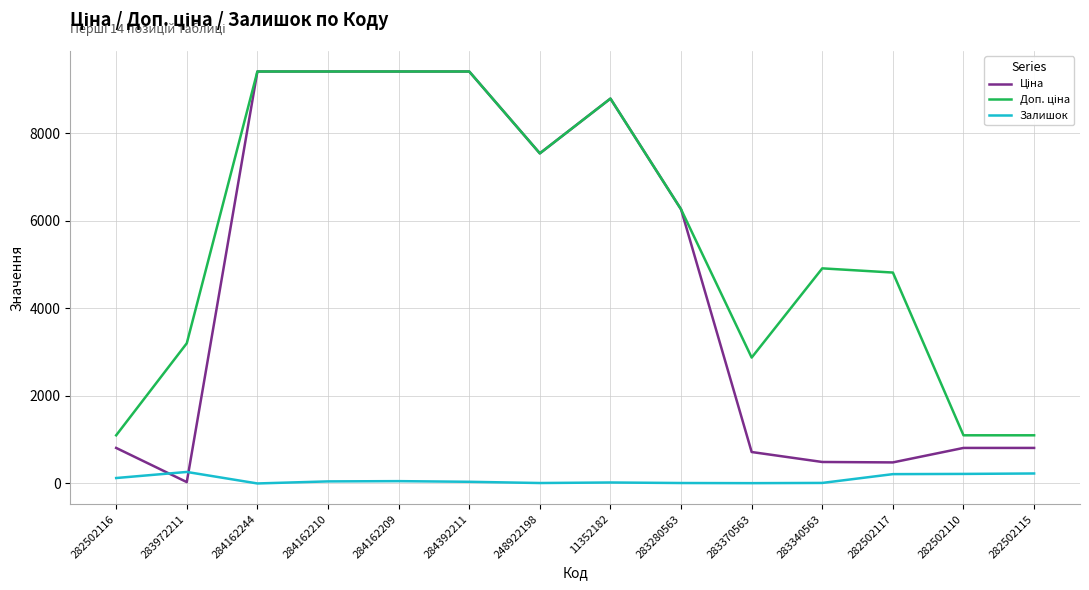

The Залишок series shows 219.0 at 282502110. True or false?

True